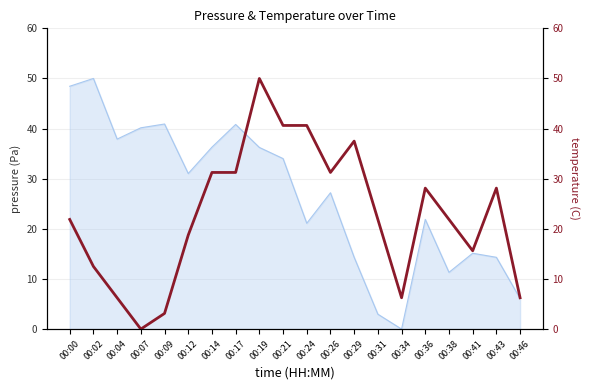

The value at 00:36 is 28.1. True or false?

True